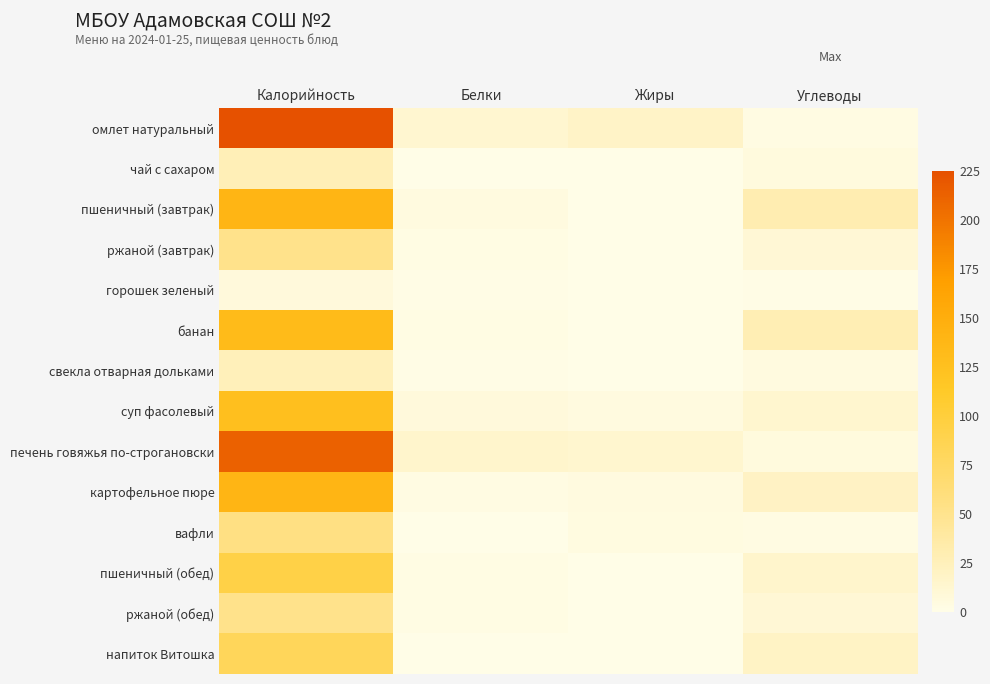

At which category is the sum across all series the highest?

Калорийность